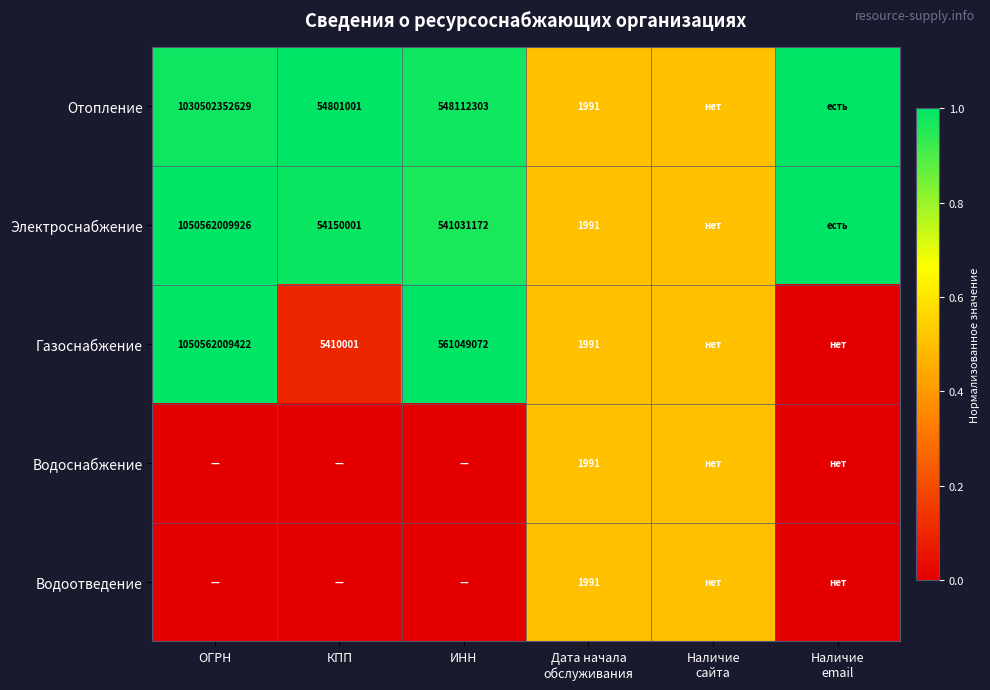

At how many categories does at least one series exceed 0?

6